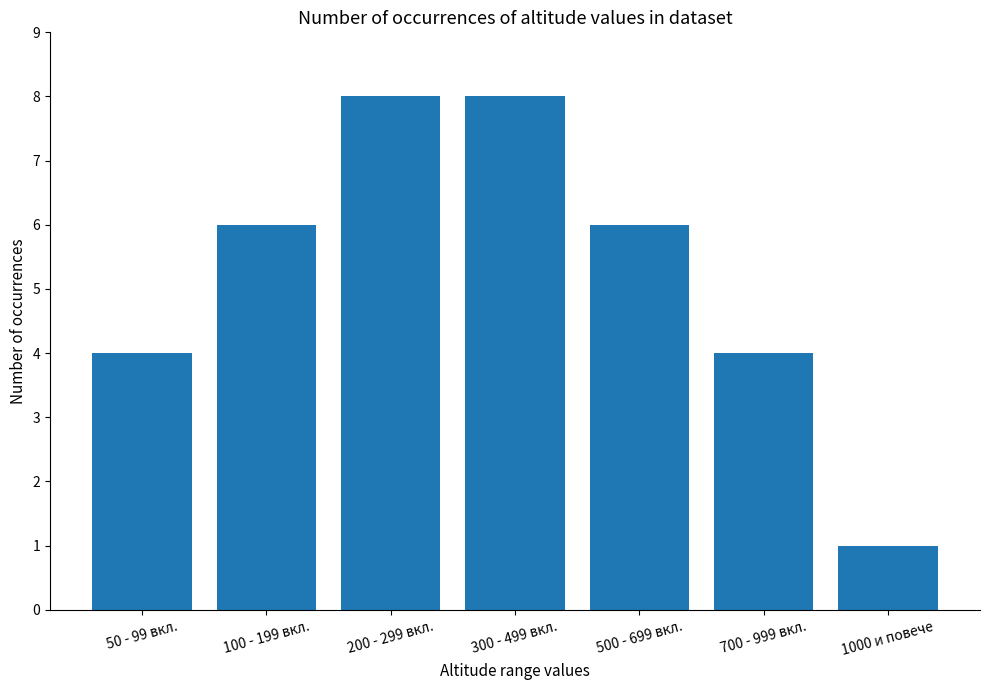

Are the bars grouped side by side (vs. stacked)?

No